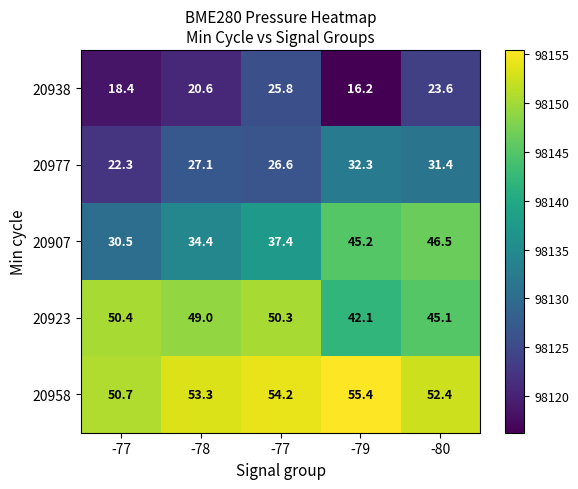

How many series are shown in this chart?

5